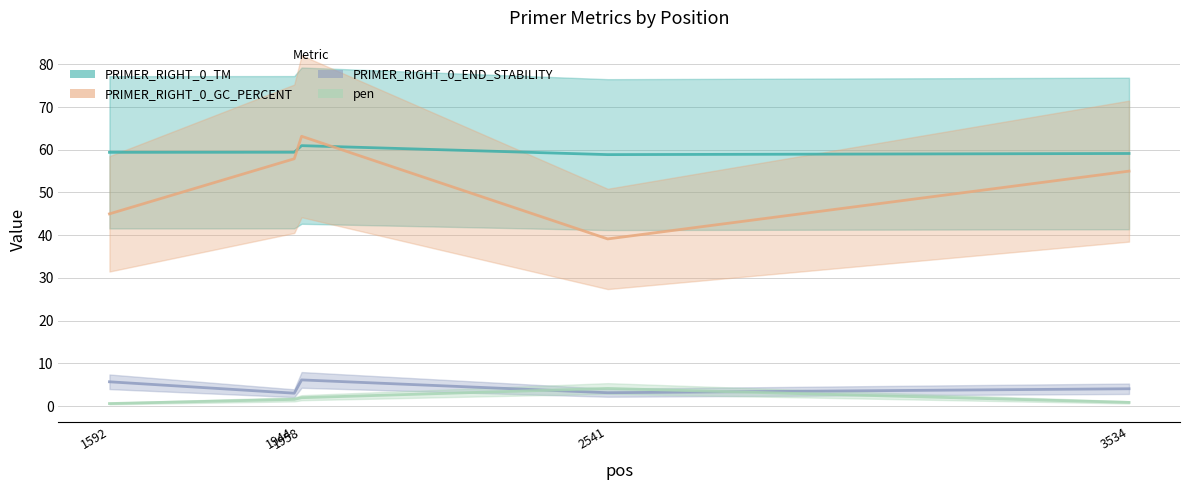

What is the highest value of the PRIMER_RIGHT_0_GC_PERCENT series?

63.2